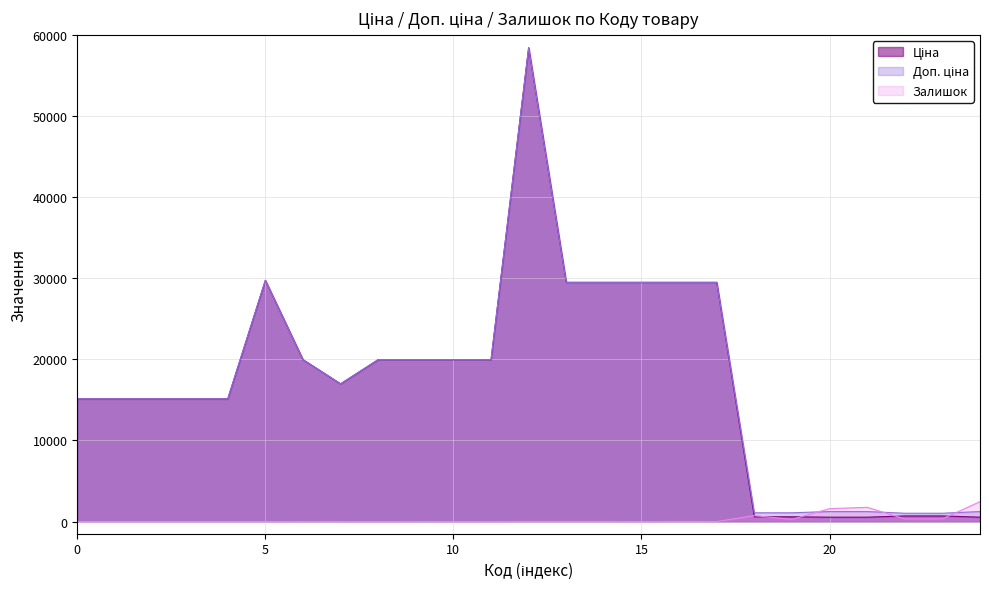

The Залишок series shows 1539.2 at 0. True or false?

False